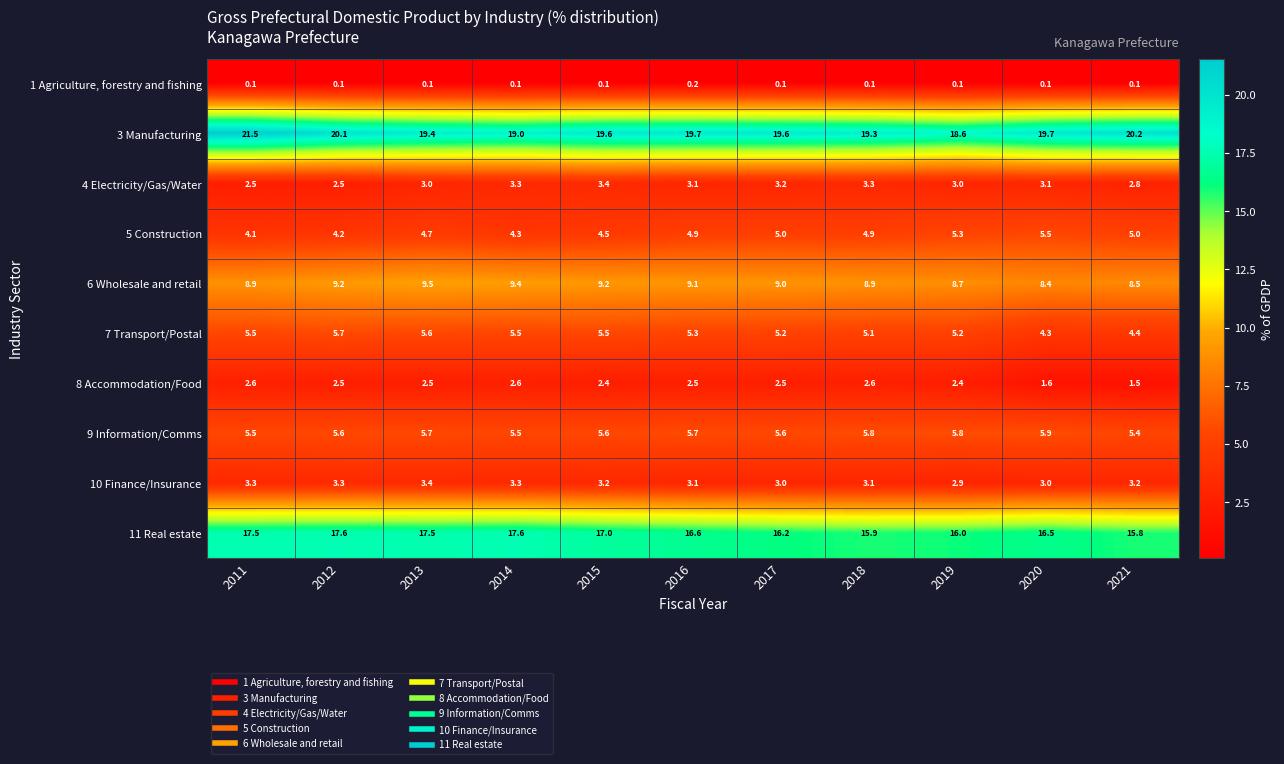

At which label is 5 Construction closest to 4?

2011